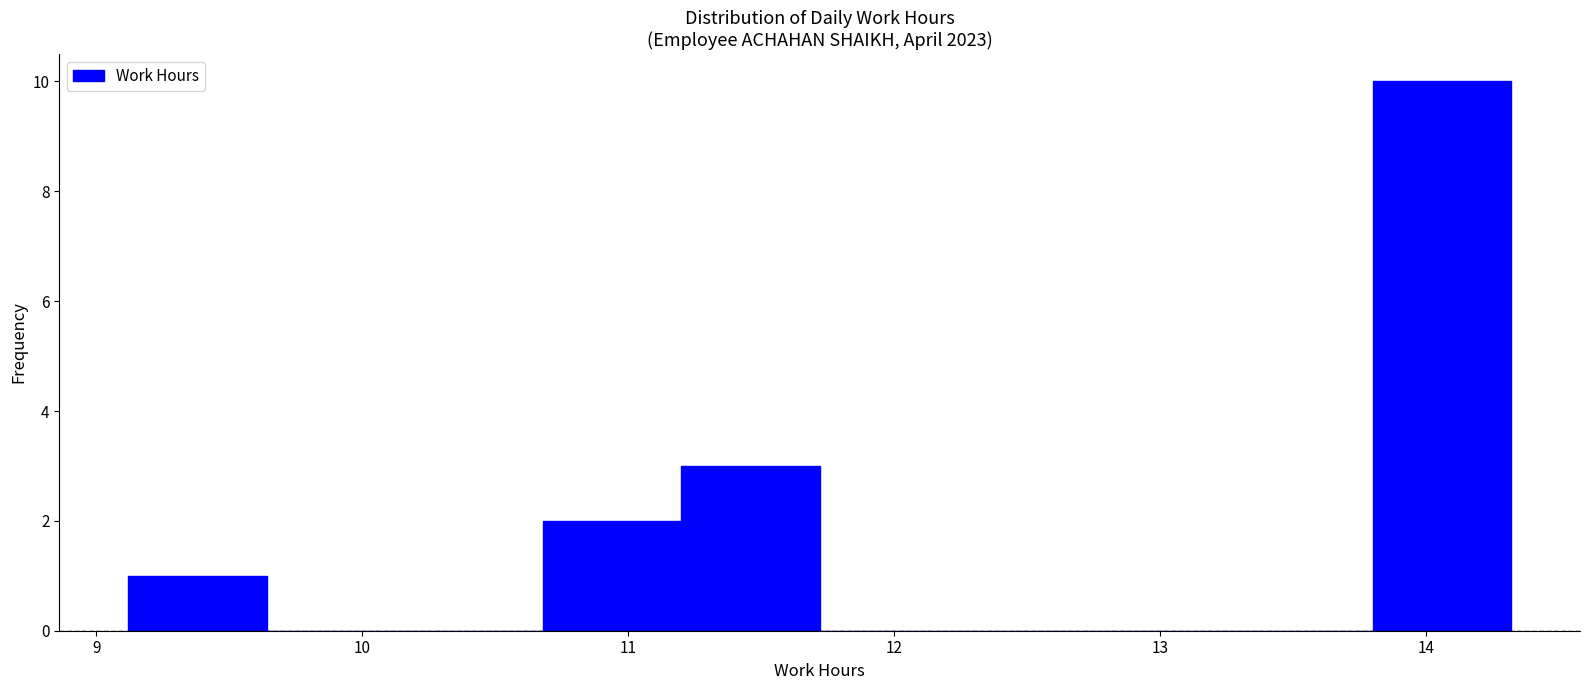

Reading left to right, transcribe this chart: for each bar, give the range it covers on the x-axis and its height. Neither the bar edges nor the heights are printed on the chart, so give them approximately, as read against the axes.

9.12 to 9.64: 1
9.64 to 10.16: 0
10.16 to 10.68: 0
10.68 to 11.20: 2
11.20 to 11.72: 3
11.72 to 12.24: 0
12.24 to 12.76: 0
12.76 to 13.28: 0
13.28 to 13.80: 0
13.80 to 14.32: 10